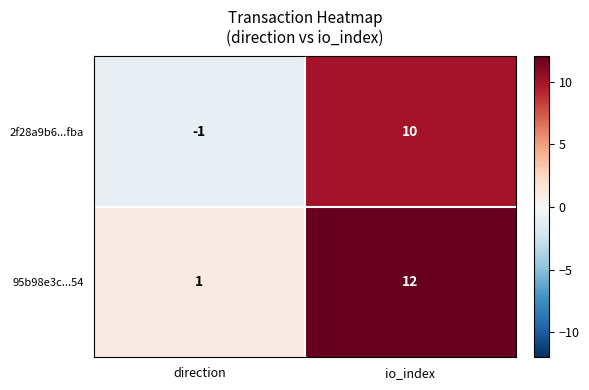

How many negative values does the 2f28a9b6...fba series have?

1